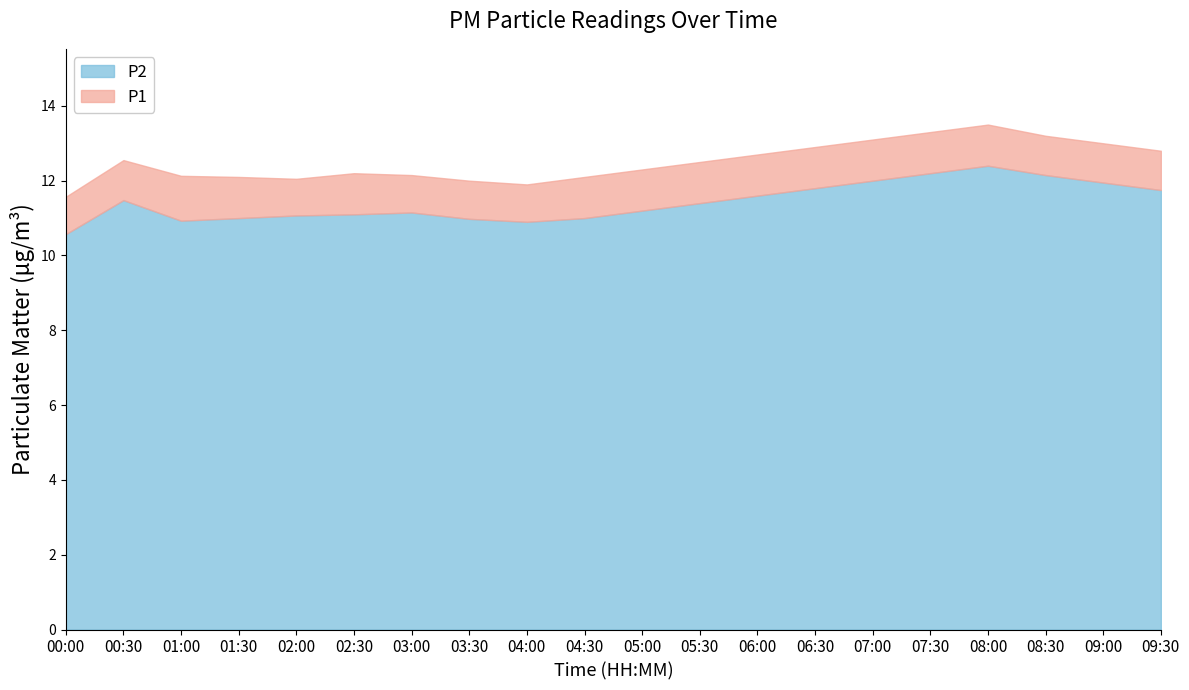

Which has a higher value, 00:00 or 06:30?

06:30